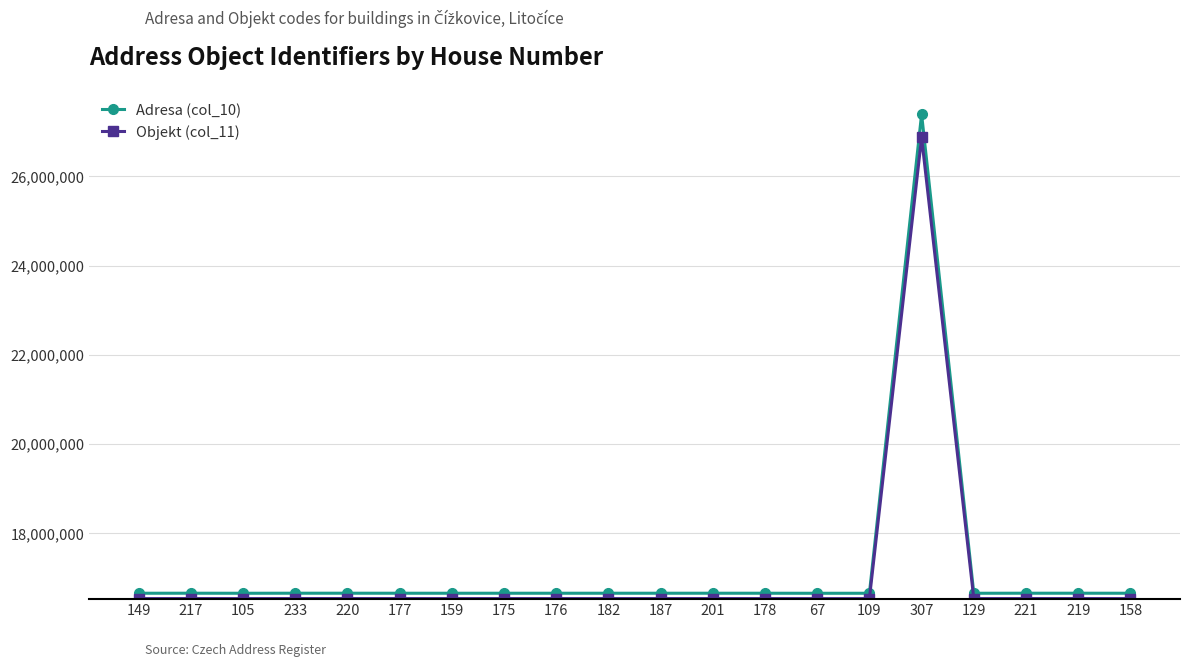

What is the value of the Adresa (col_10) point at the 1st from the left?

16652177